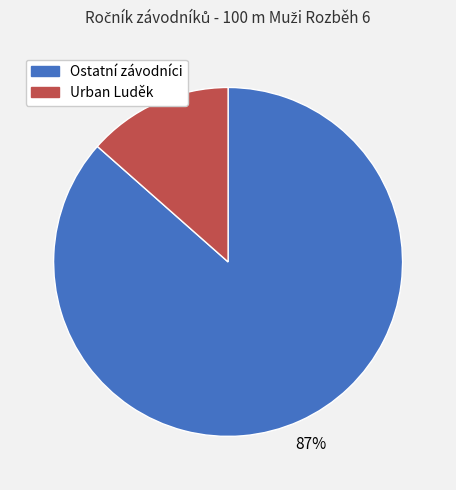

Which slice is the smallest?

Urban Luděk